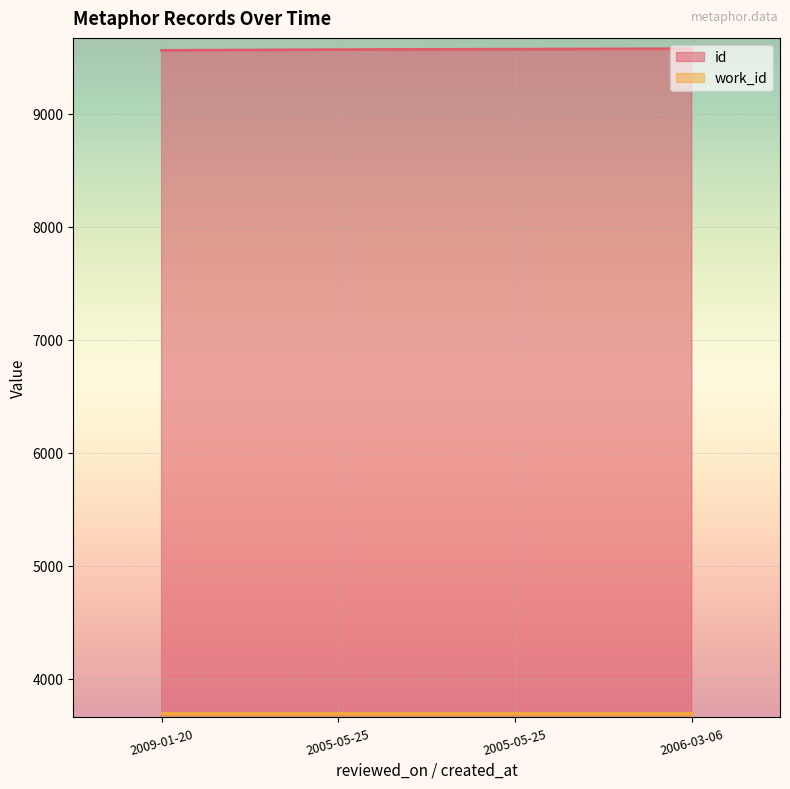

True or false: the data shows 9572 at 2005-05-25.

True